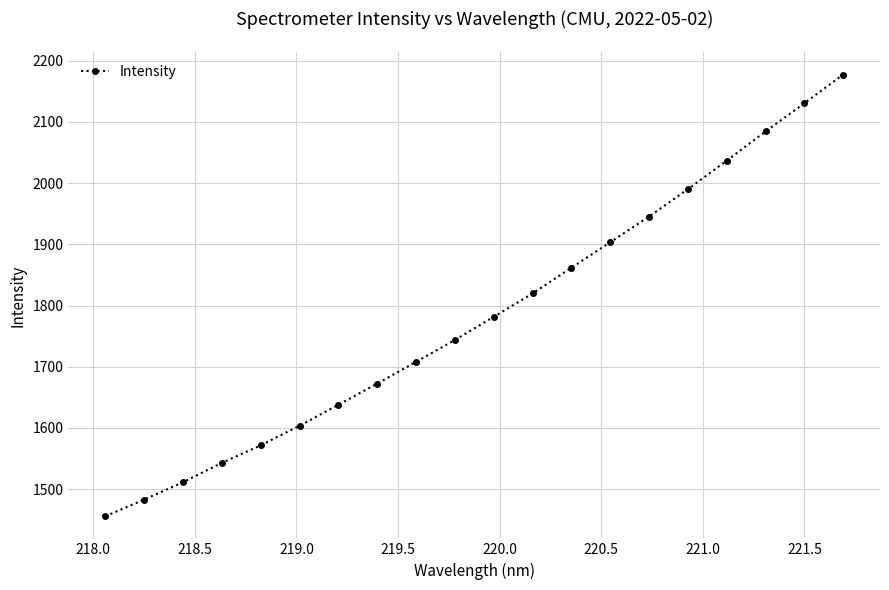

Reading left to right, extract all data points from this chart.

1455.8	1483.1	1511.5	1543.0	1571.7	1603.7	1637.9	1672.5	1708.1	1743.7	1781.5	1819.7	1861.8	1903.3	1945.3	1990.0	2036.6	2084.2	2130.2	2177.1